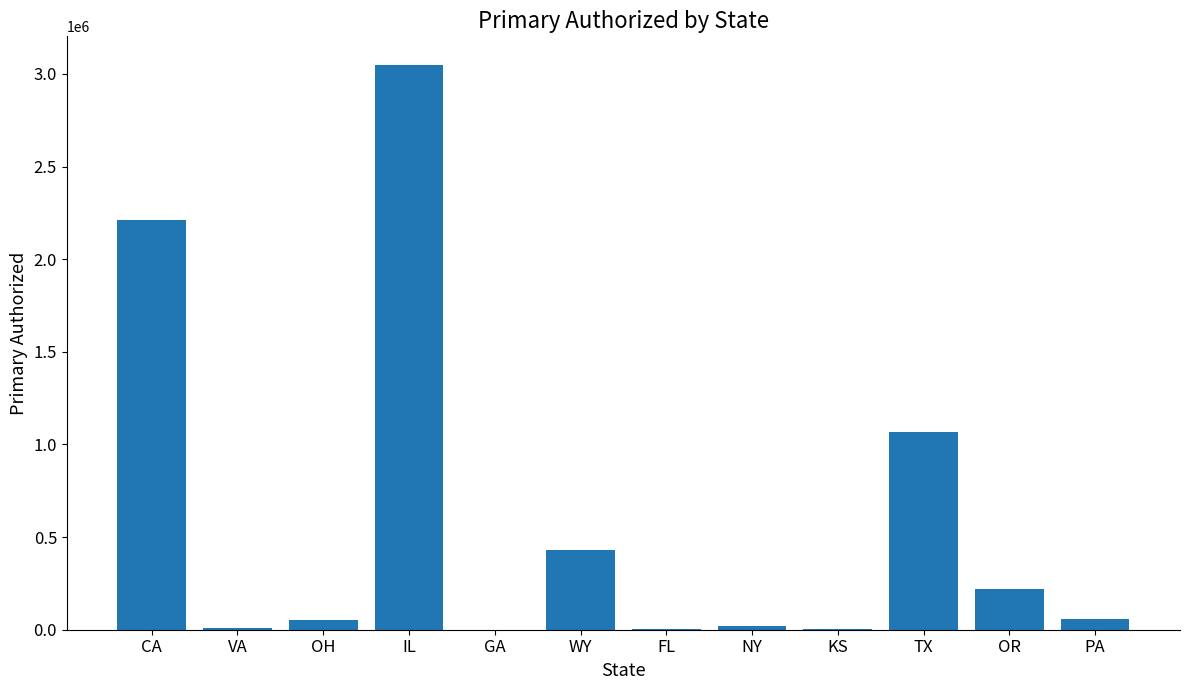

Are the bars horizontal?

No